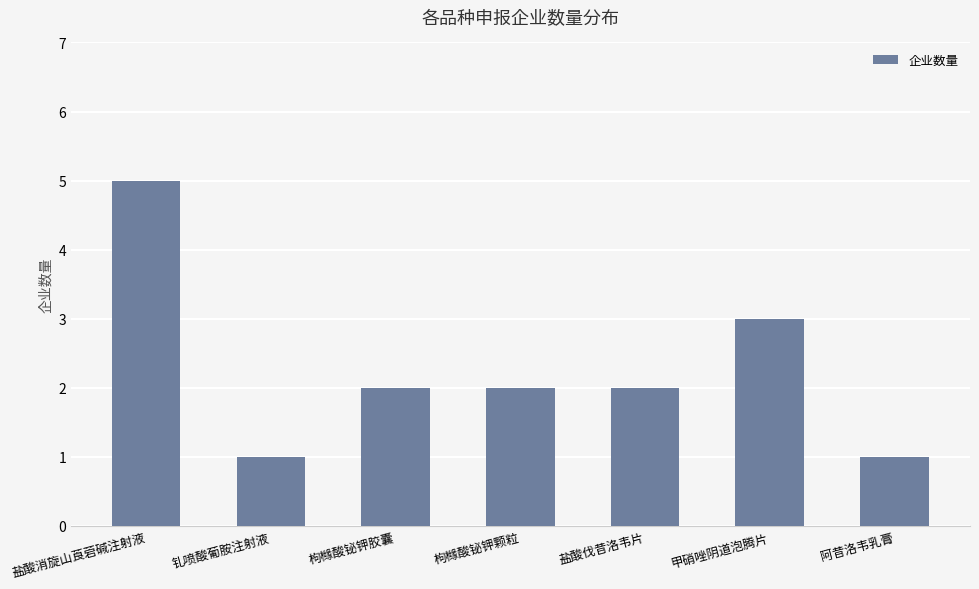

Approximately how many times larger is the value at 钆喷酸葡胺注射液 compared to 盐酸伐昔洛韦片?

0.5